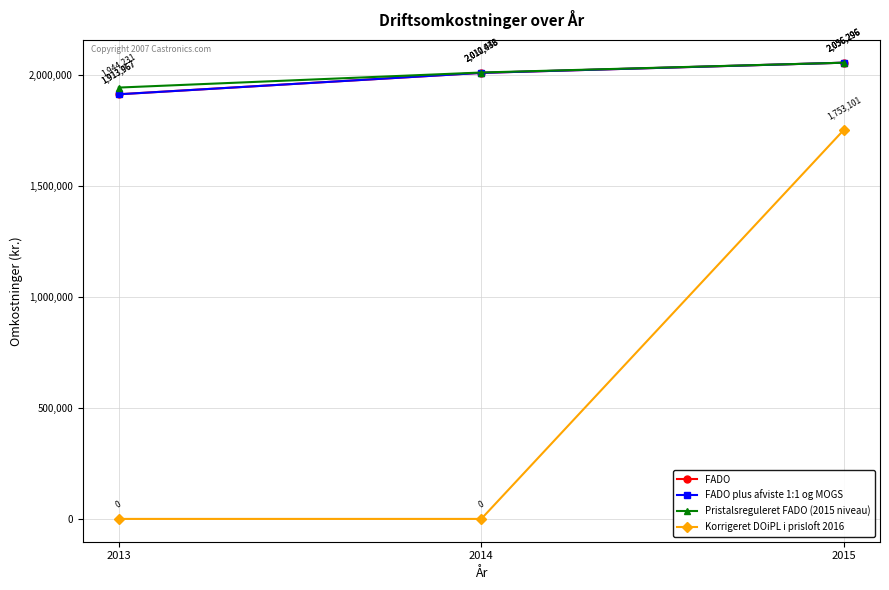

How many data points in Korrigeret DOiPL i prisloft 2016 are above 0?

1